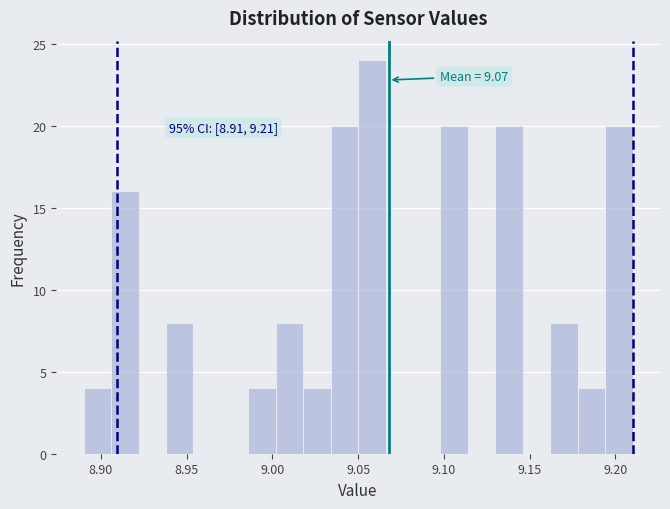

Around what value on the x-axis is the tallest bar? Give the approximate position of its centre, as read against the axis.

9.060